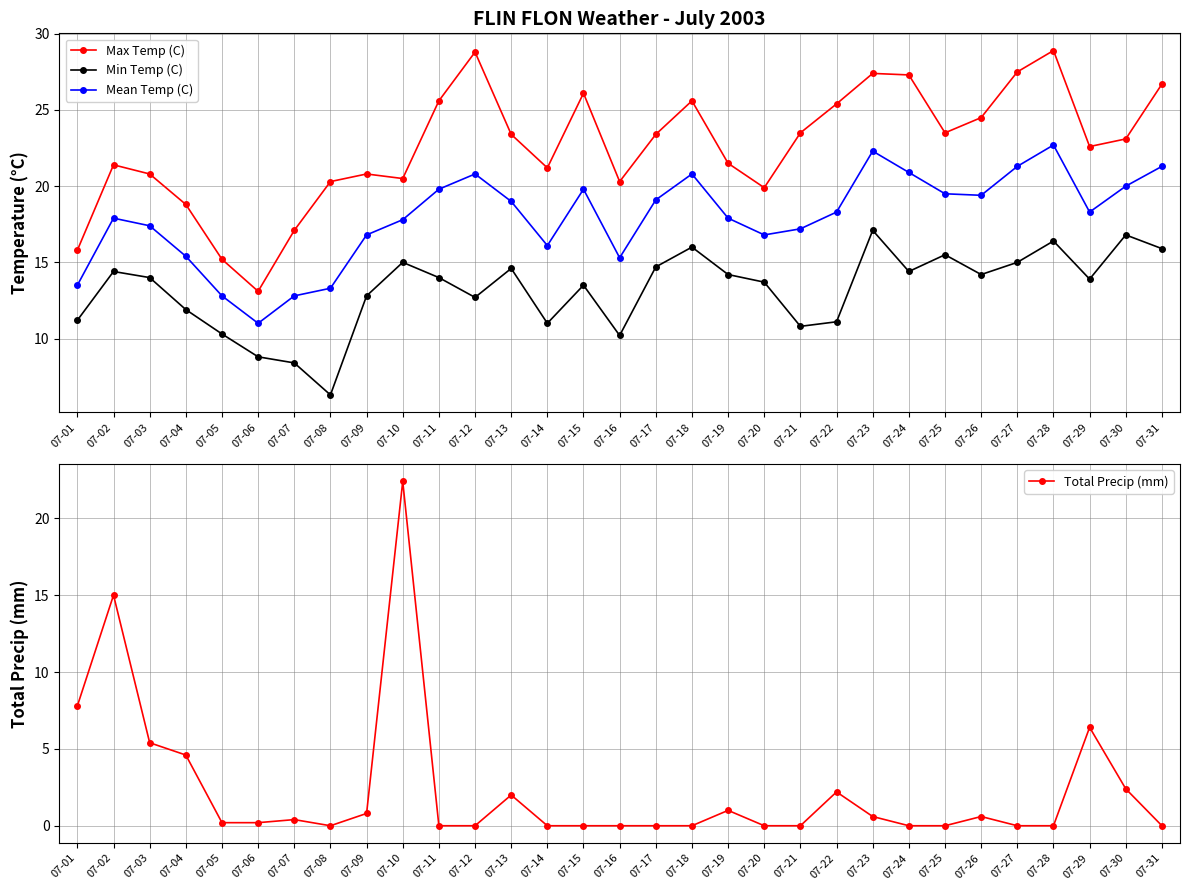

Rank the categories by Max Temp (C) value from highest to lowest.

07-28, 07-12, 07-27, 07-23, 07-24, 07-31, 07-15, 07-11, 07-18, 07-22, 07-26, 07-21, 07-25, 07-13, 07-17, 07-30, 07-29, 07-19, 07-02, 07-14, 07-03, 07-09, 07-10, 07-08, 07-16, 07-20, 07-04, 07-07, 07-01, 07-05, 07-06